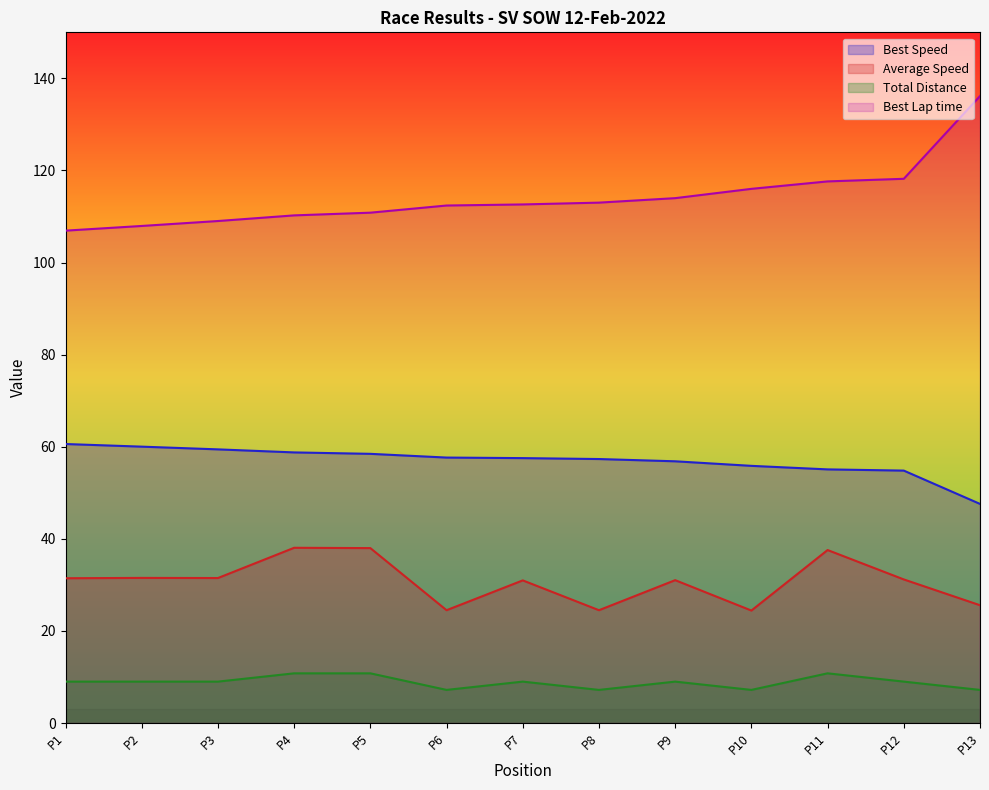

Does the chart display data point markers on the line(s)?

No